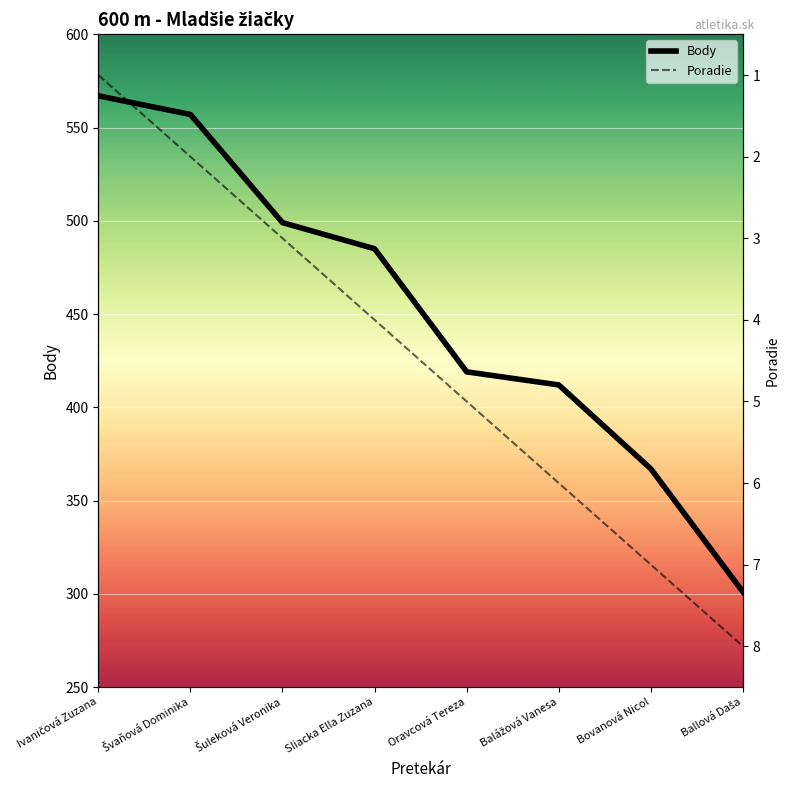

Rank the categories by Body value from lowest to highest.

Ballová Daša, Bovanová Nicol, Balážová Vanesa, Oravcová Tereza, Sliacka Ella Zuzana, Šuleková Veronika, Švaňová Dominika, Ivaničová Zuzana